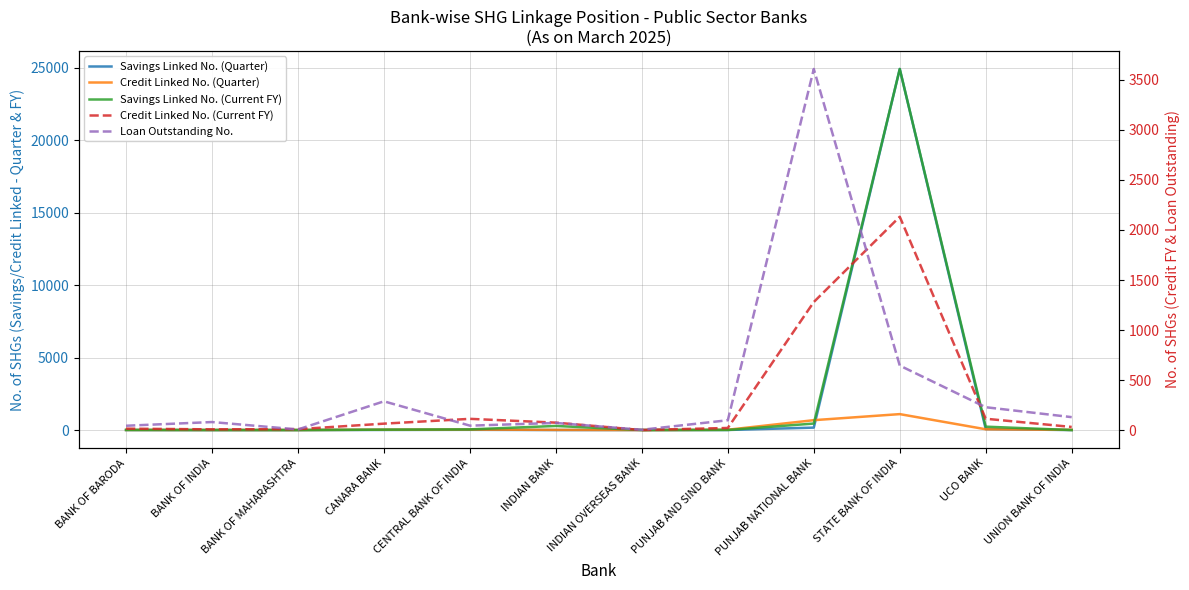

Read the Savings Linked No. (Current FY) value at UCO BANK, to the nearest 50.

250